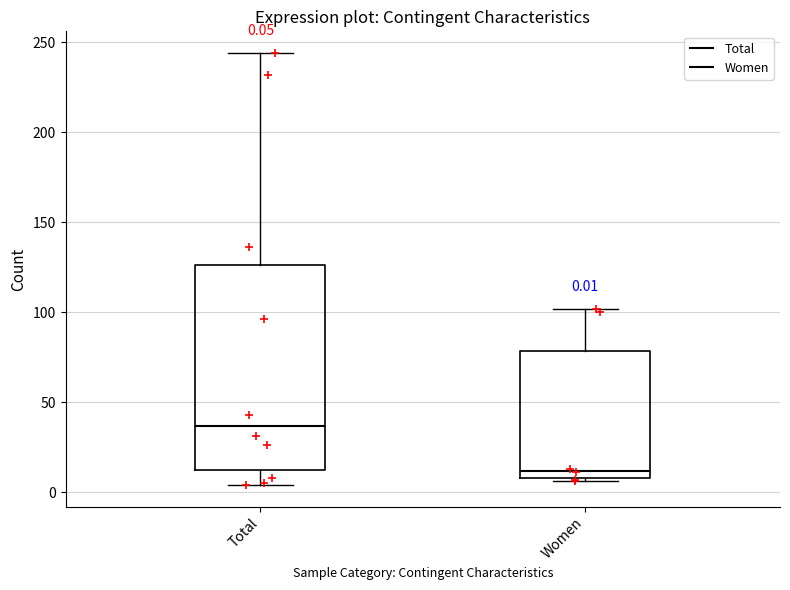

Which box is the tallest, from its lower edge to its upper edge?

Total